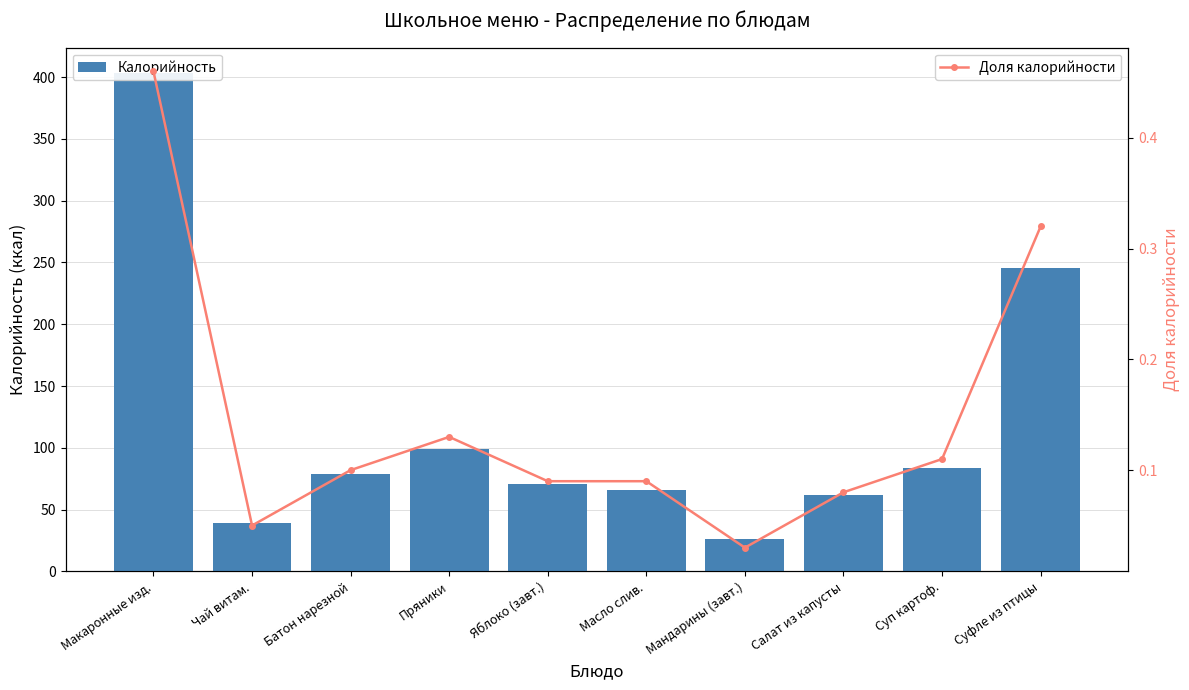

What is the sum of the Доля калорийности values at Салат из капусты and Масло слив.?

0.2